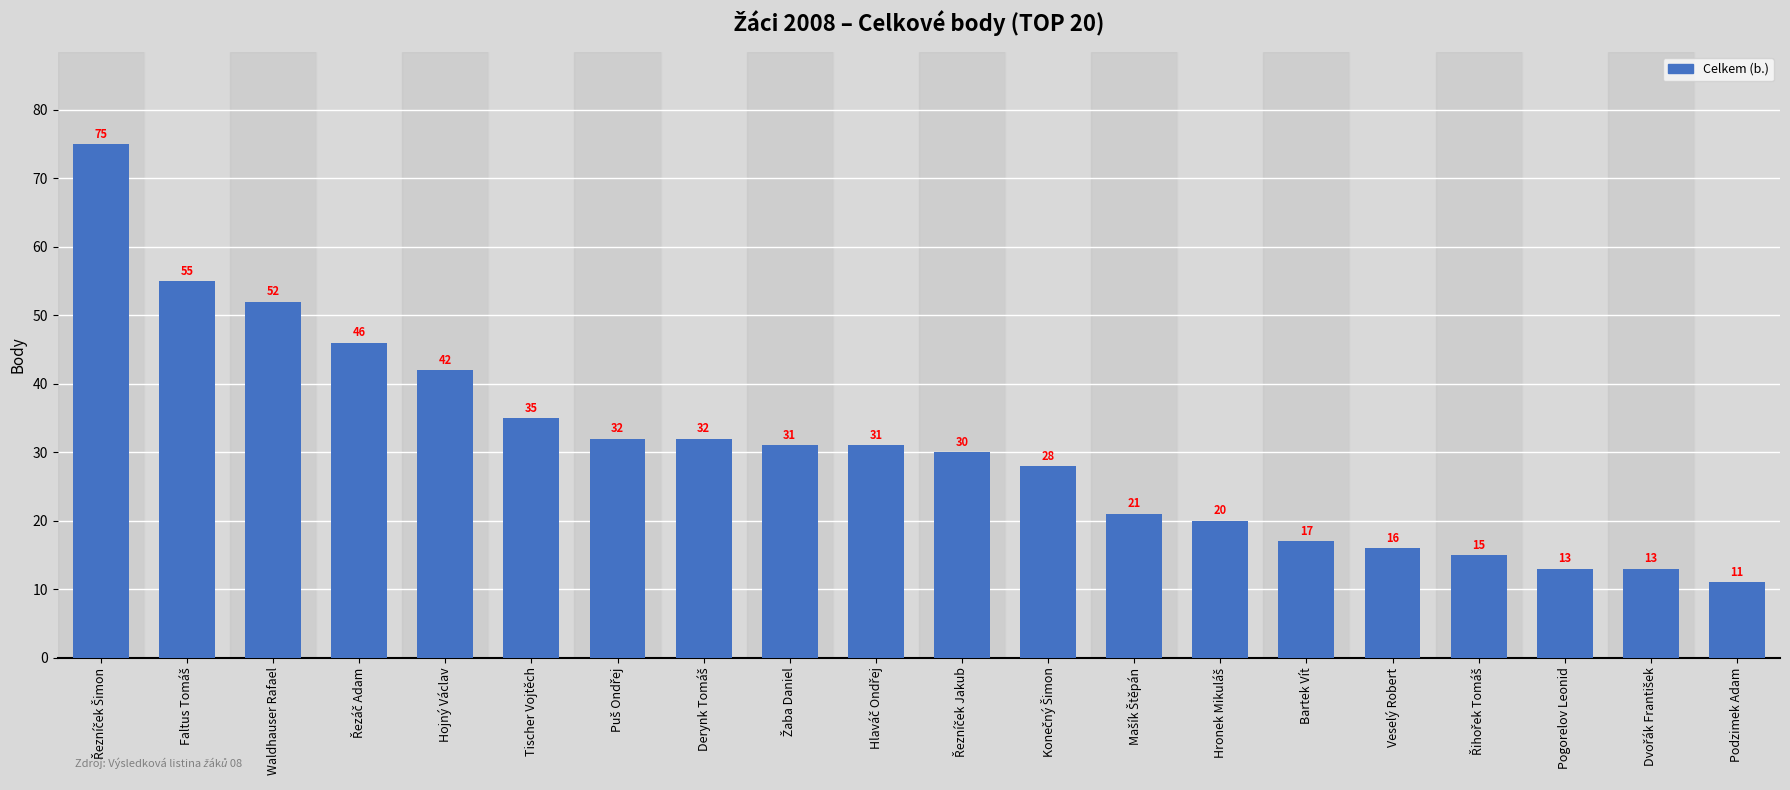

What is the maximum value shown in the chart?

75